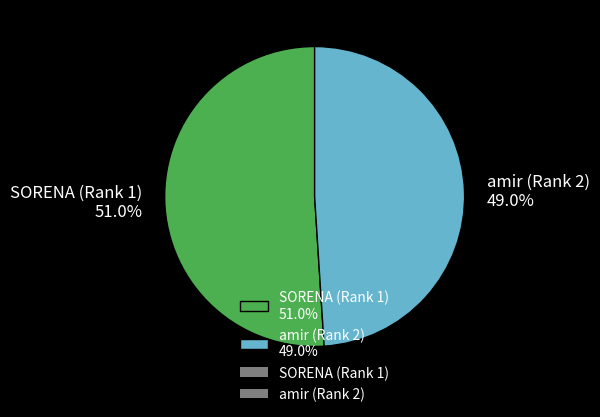

What is the ratio of the value at amir (Rank 2) 49.0% to the value at SORENA (Rank 1) 51.0%?

1.0